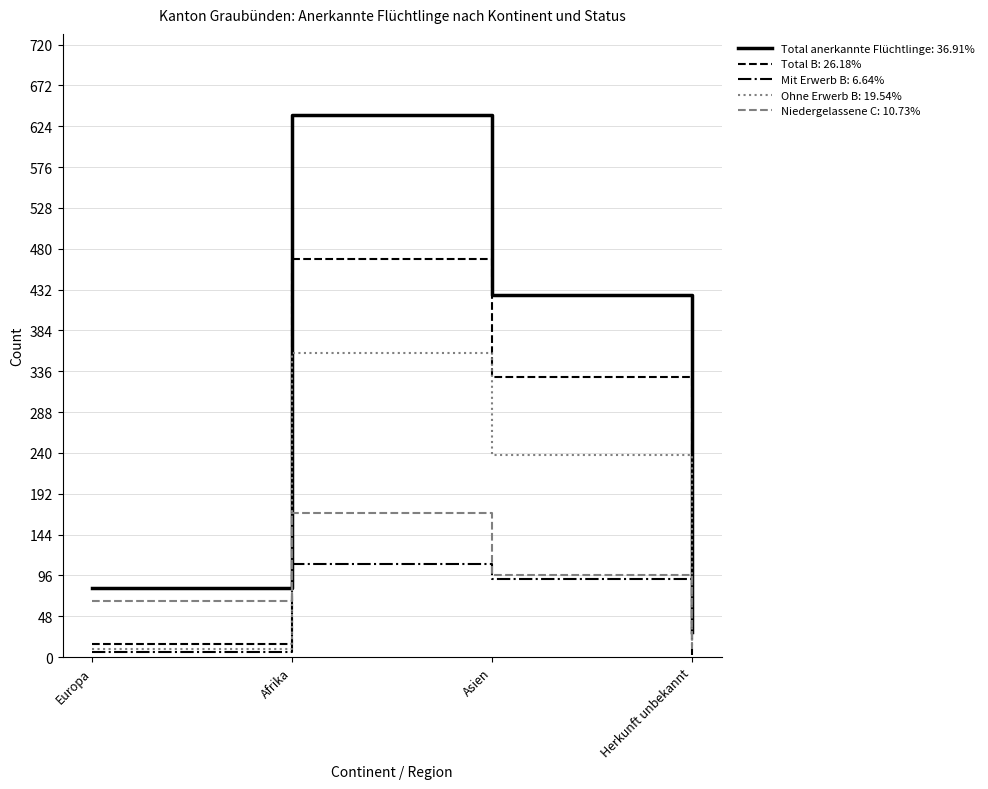

Which category has the highest value across all series?

Afrika